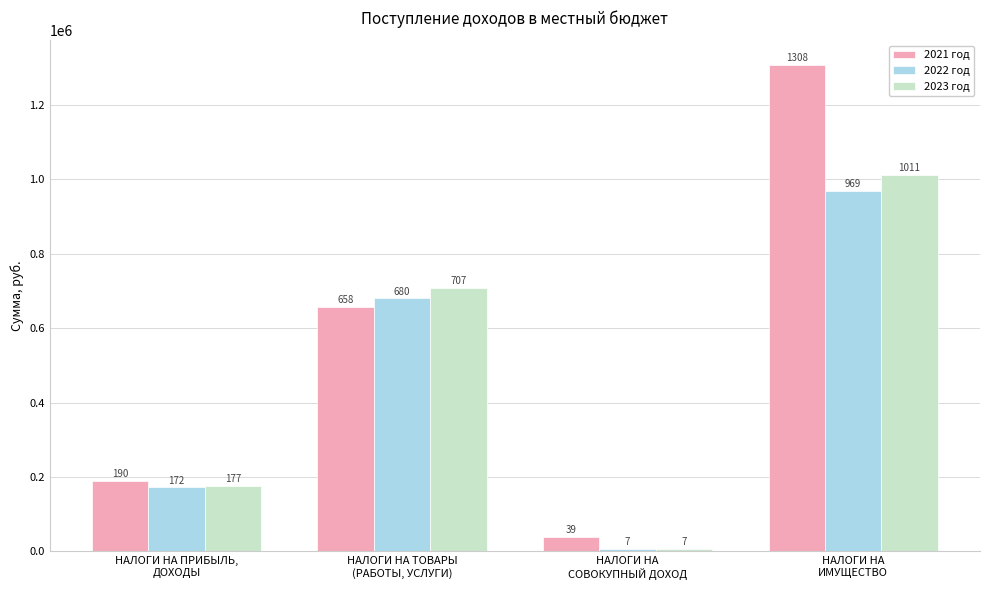

The 2022 год series shows 969000 at НАЛОГИ НА
ИМУЩЕСТВО. True or false?

True